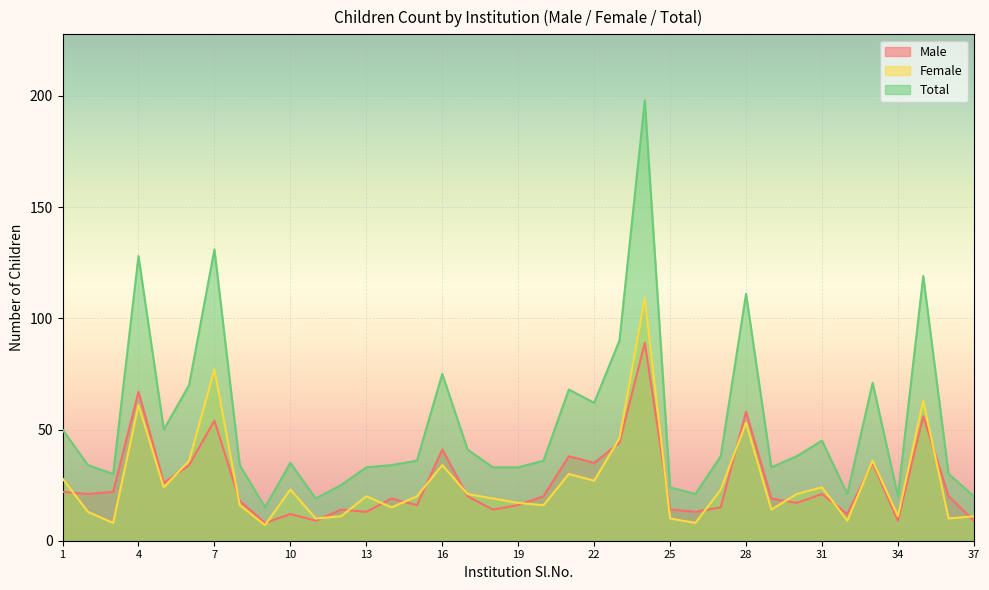

What is the smallest value displayed?

7